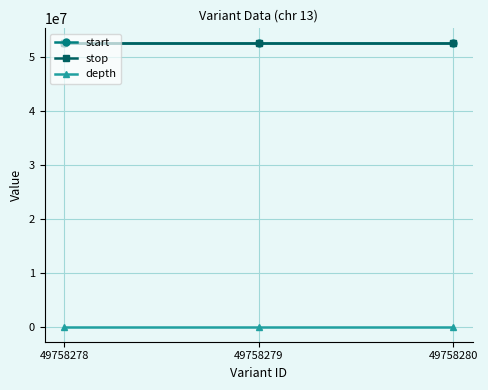

Is the value of depth at 49758280 greater than the value of stop at 49758280?

No